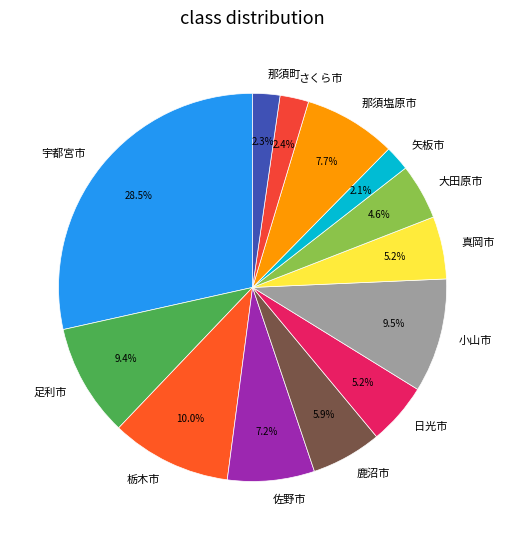

To the nearest percent, what percentage of the pie is 栃木市?

10%